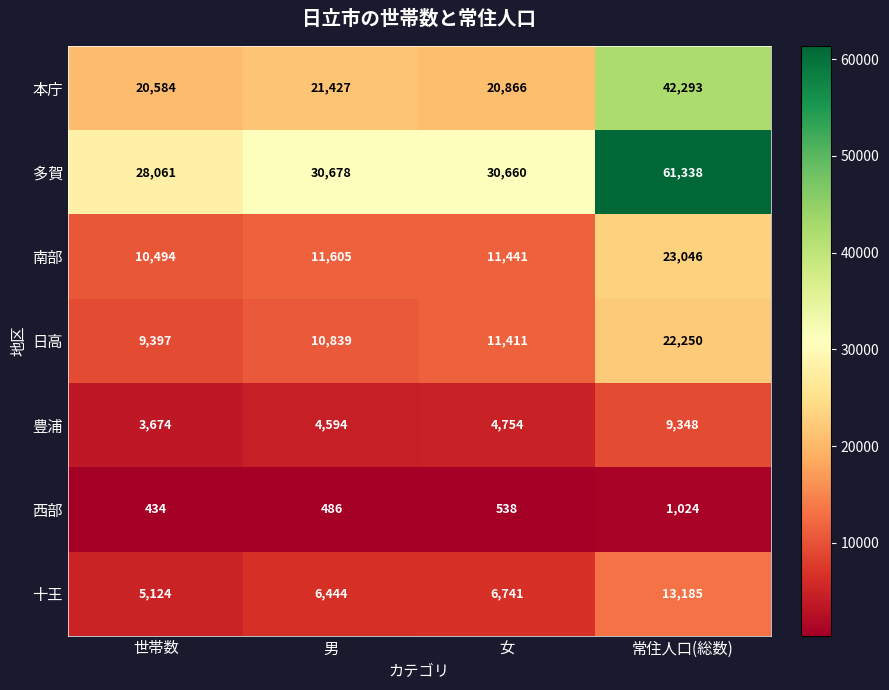

Is it true that 十王 equals 5124 at 世帯数?

True